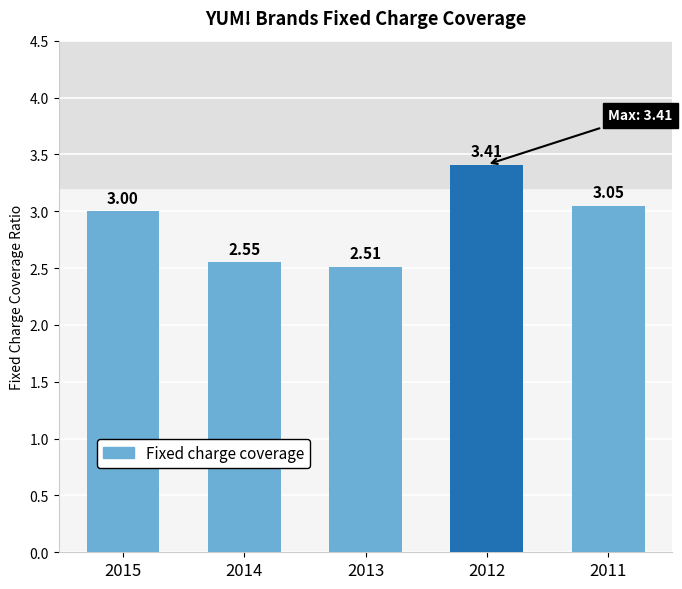

True or false: the data shows 2.5 at 2014.

True